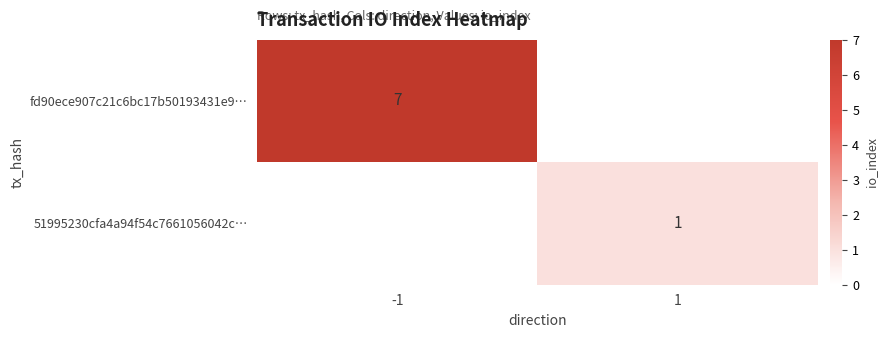

Is the value of fd90ece907c21c6bc17b50193431e9… at -1 greater than the value of 51995230cfa4a94f54c7661056042c… at 1?

Yes